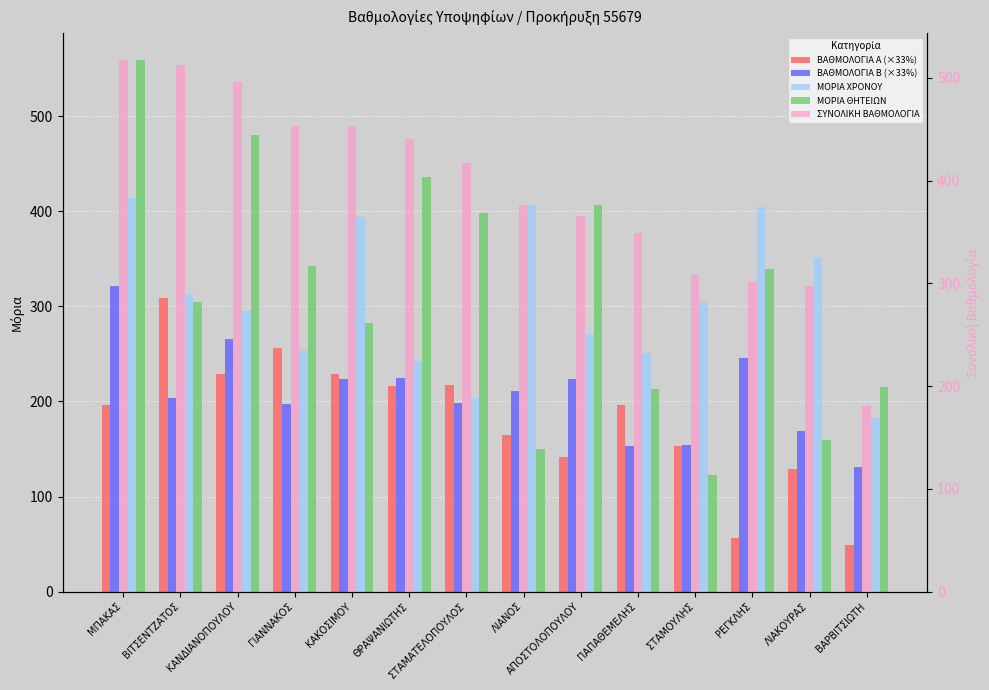

The value of ΣΥΝΟΛΙΚΗ ΒΑΘΜΟΛΟΓΙΑ at ΓΙΑΝΝΑΚΟΣ is 452.9. True or false?

True